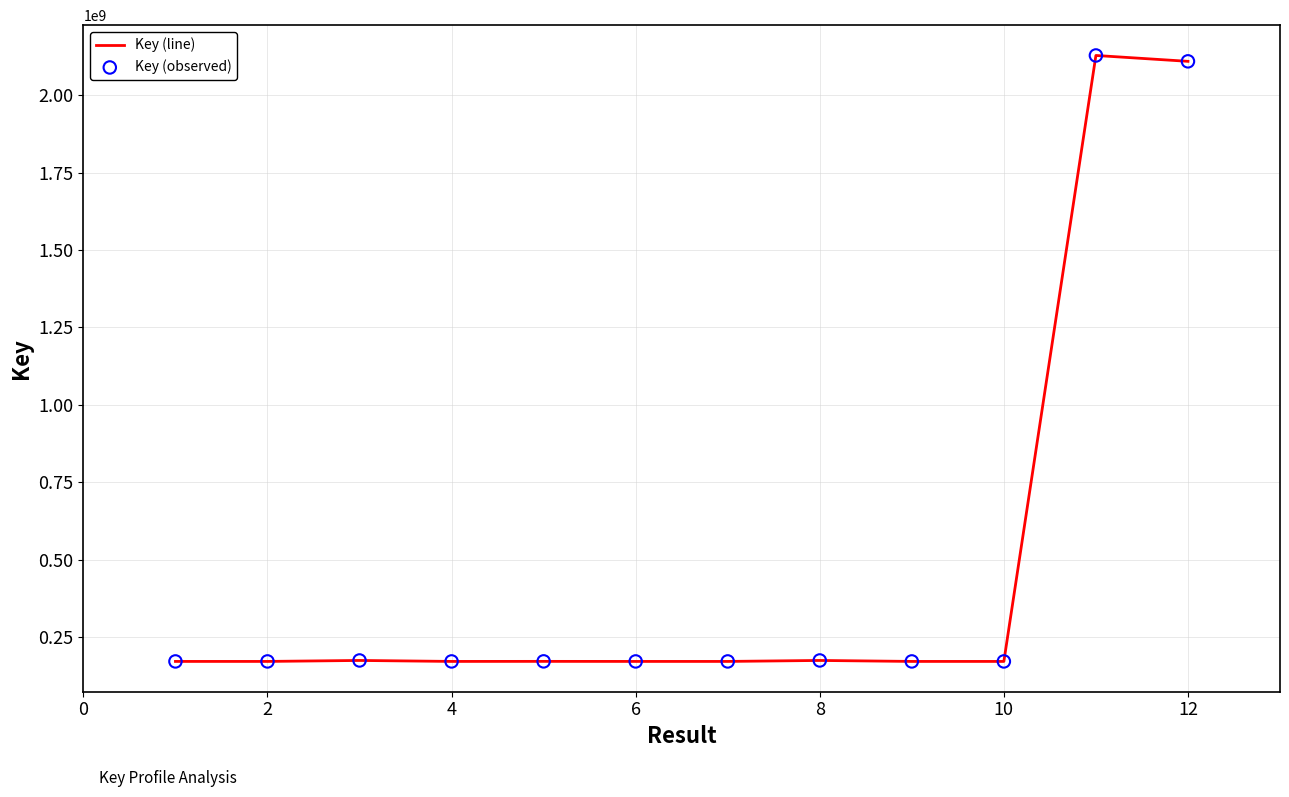

What is the difference between the maximum and minimum values?

1956968976